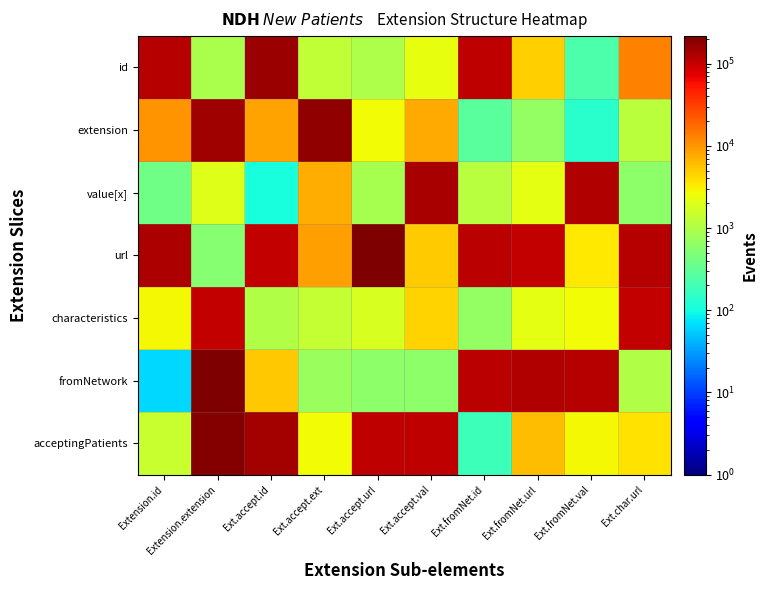

At how many categories does at least one series exceed 22961?

10